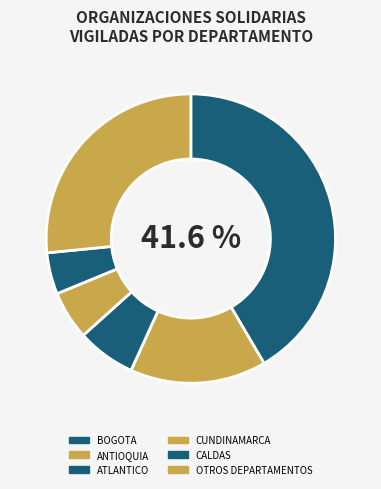

What percentage is the CALDAS slice, to the nearest percent?

5%